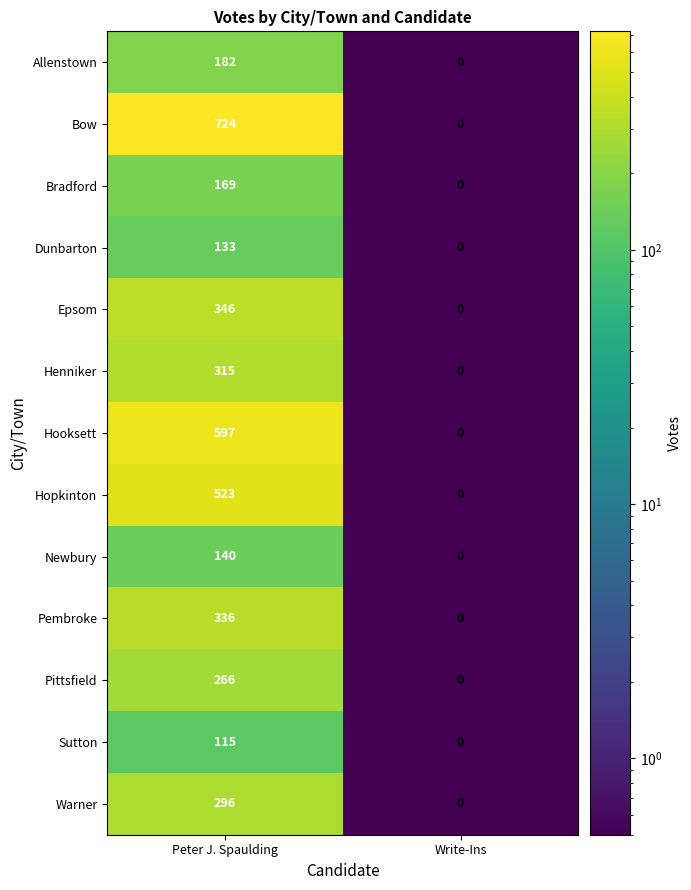

What is the approximate value of Newbury at Peter J. Spaulding, to the nearest 50?

150